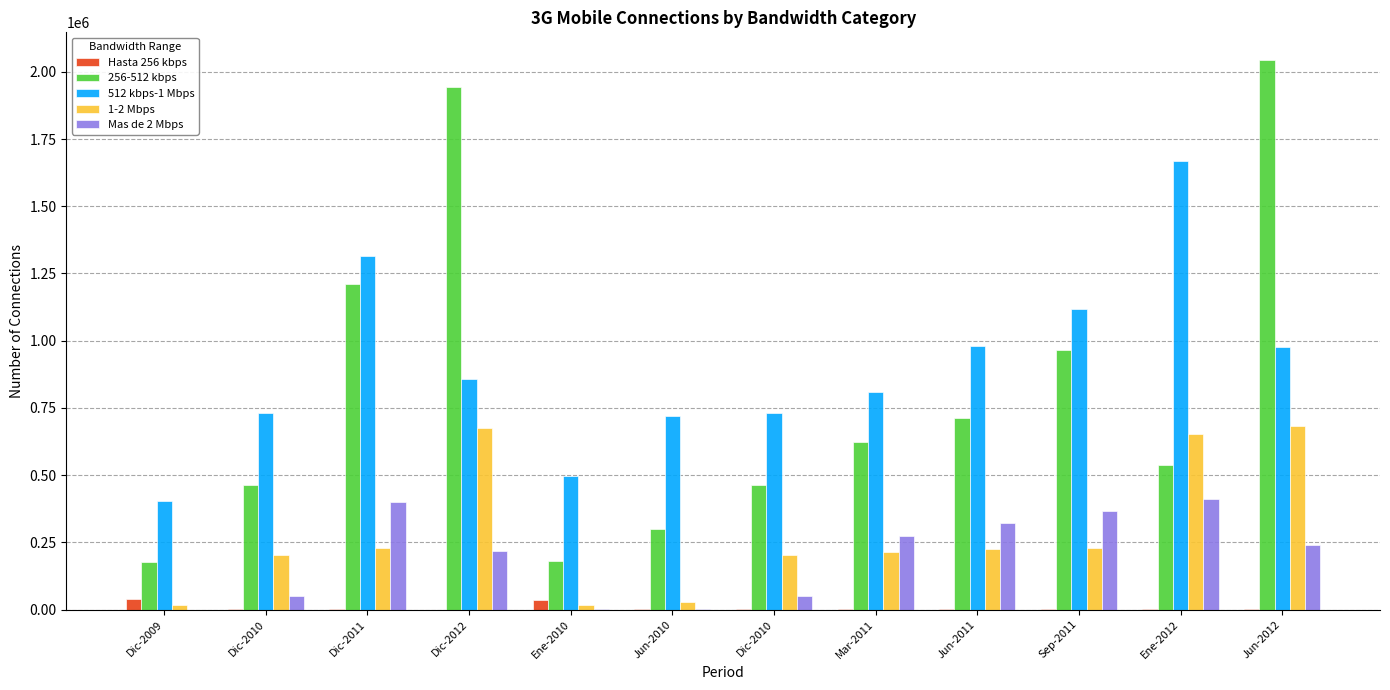

What are all the series names shown in the legend?

Hasta 256 kbps, 256-512 kbps, 512 kbps-1 Mbps, 1-2 Mbps, Mas de 2 Mbps